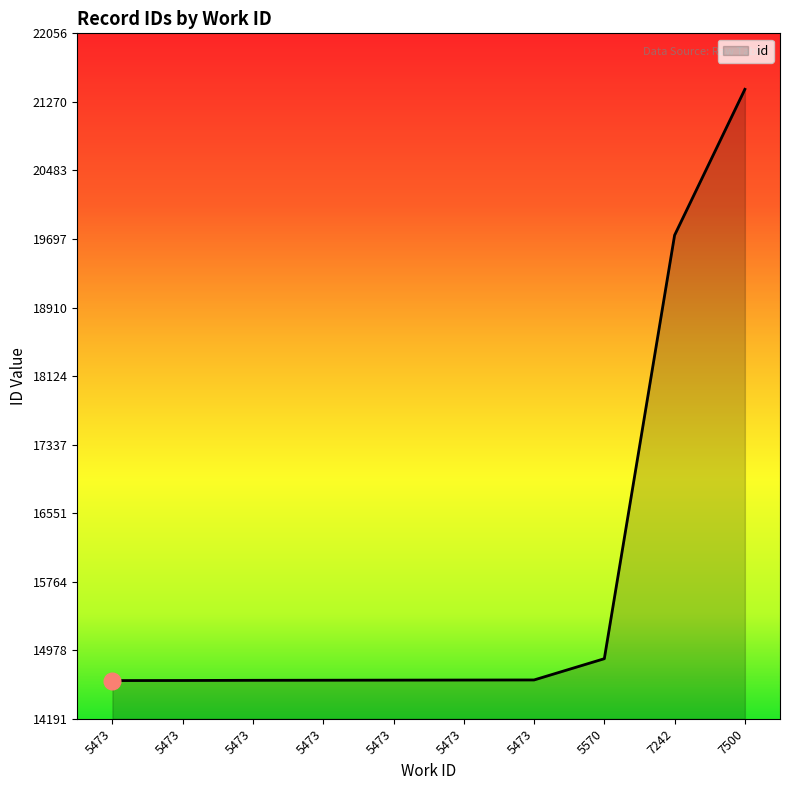

What is the maximum value shown in the chart?

21414